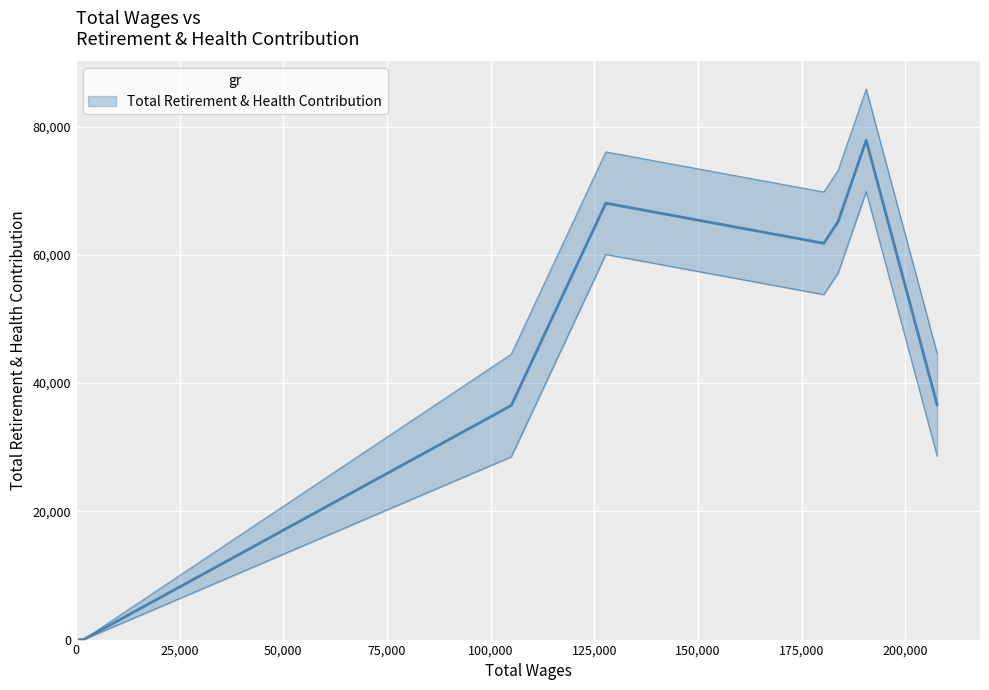

Where is the first local maximum?

127779